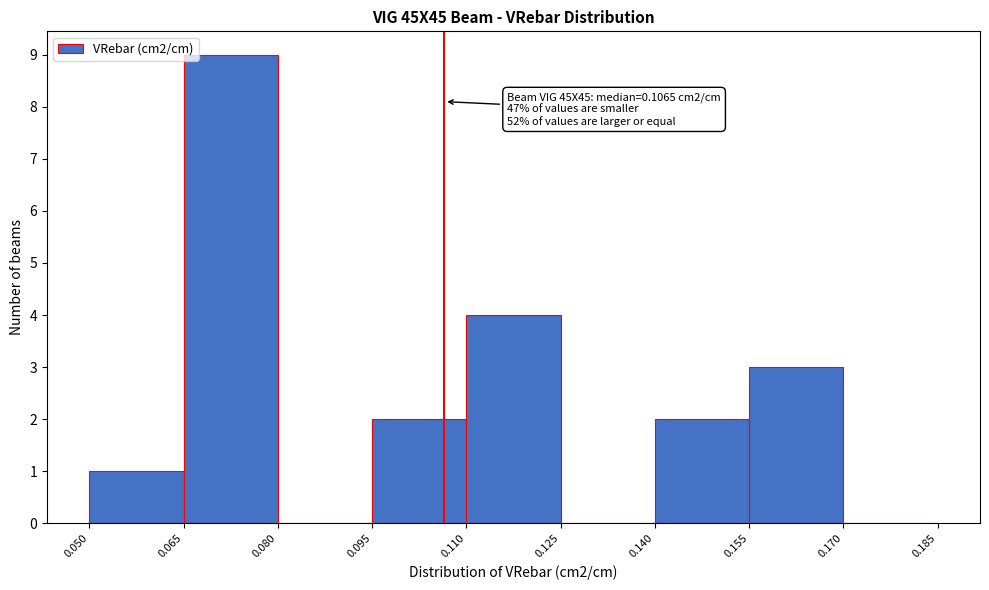

Which range on the x-axis has the tallest bar?

0.065 to 0.080